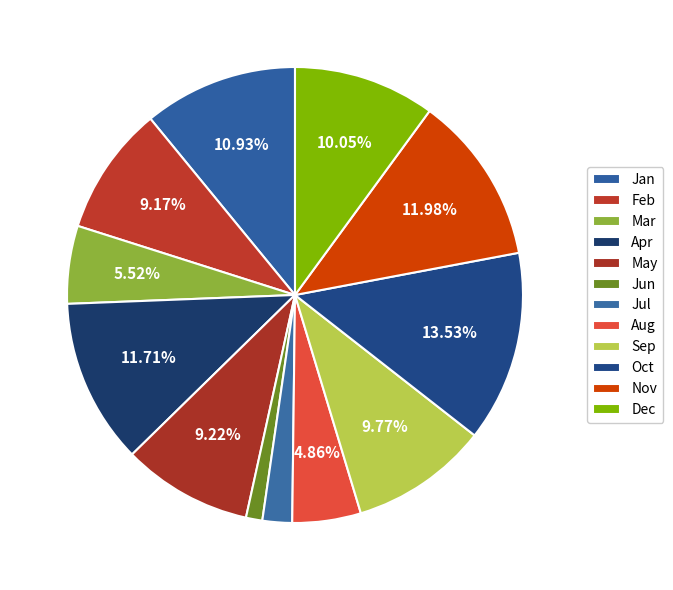

What percentage is the Dec slice, to the nearest percent?

10%